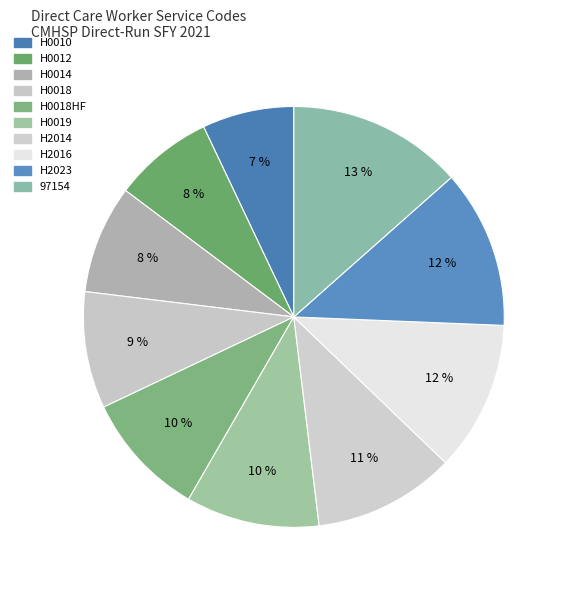

How many segments does this pie chart have?

10